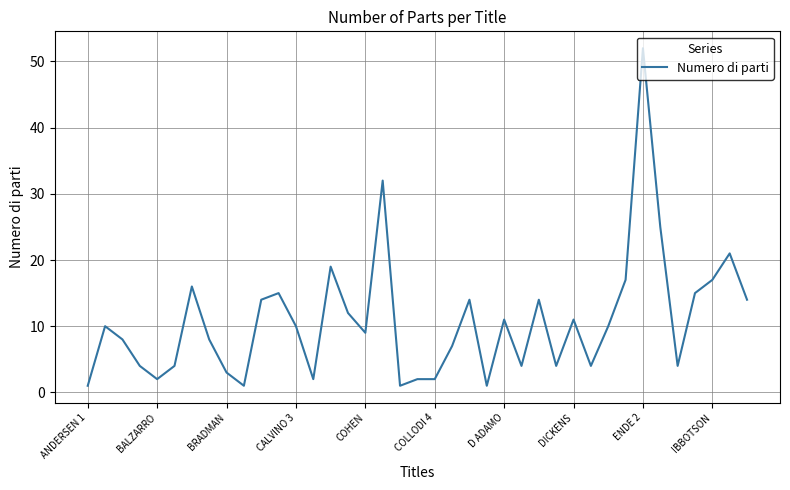

Does the chart display data point markers on the line(s)?

No